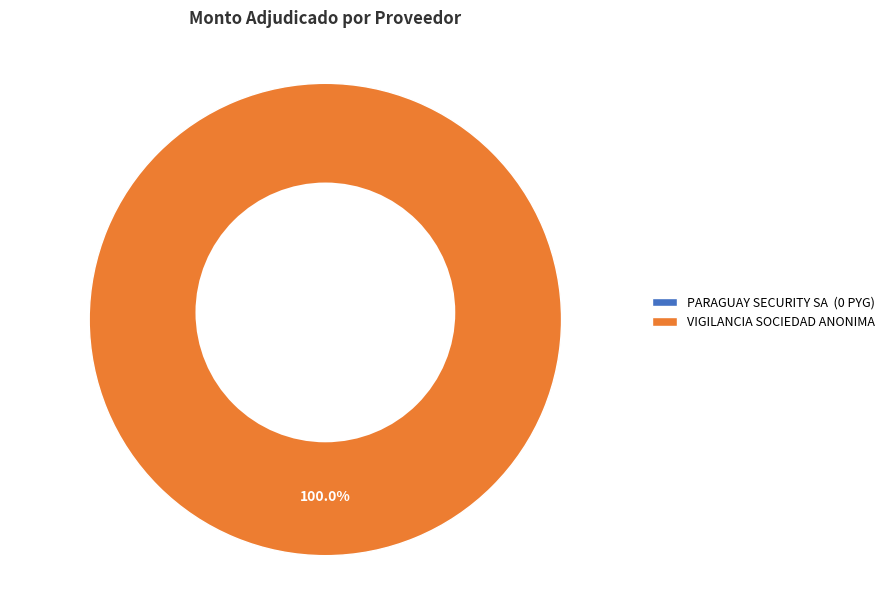

True or false: VIGILANCIA SOCIEDAD ANONIMA accounts for 100% of the total.

True